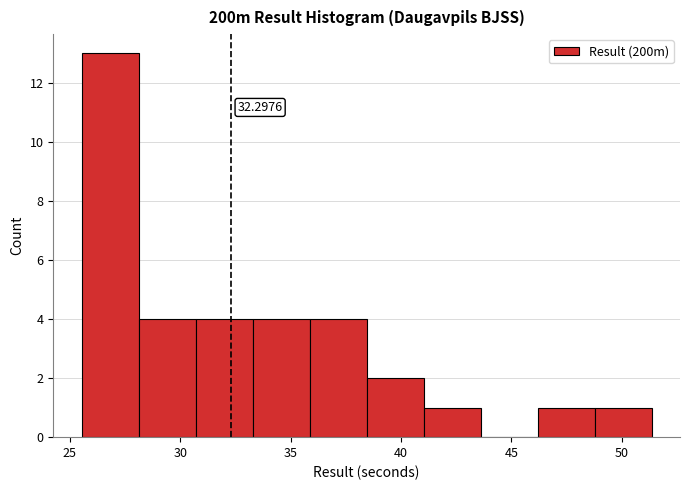

Which range on the x-axis has the tallest bar?

25.5 to 28.0